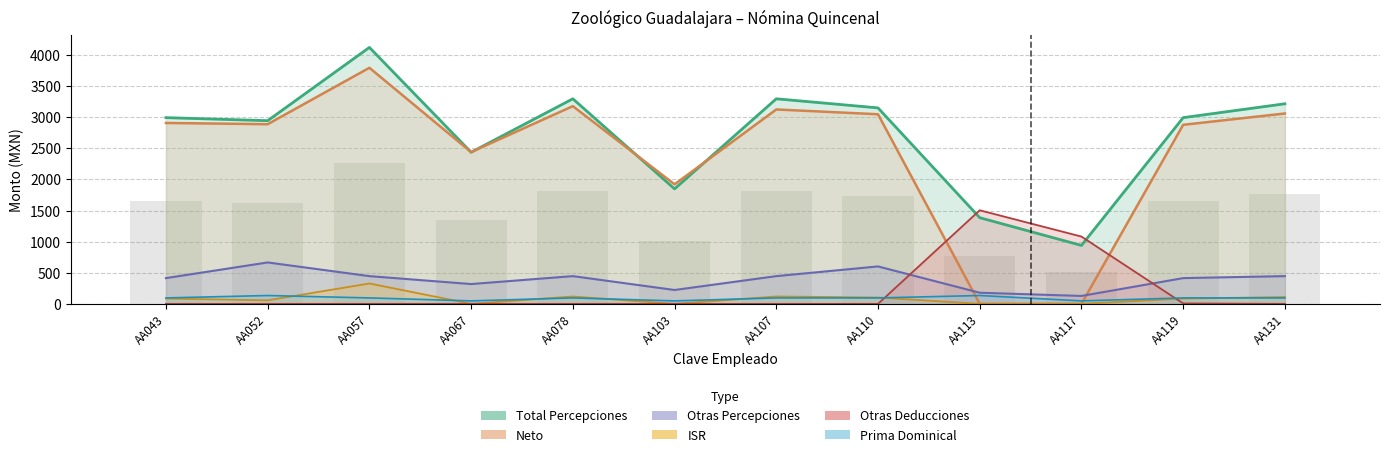

Where is Otras Deducciones nearest to the value 751?

AA117